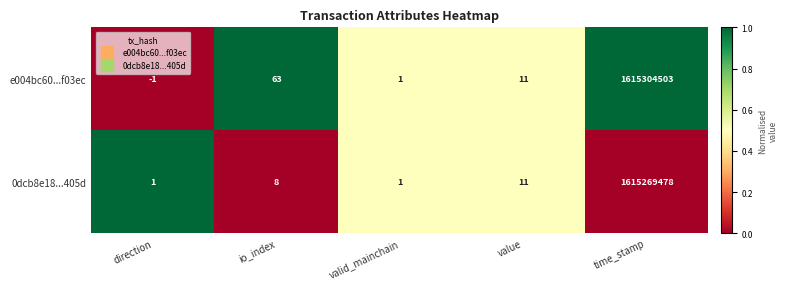

Rank the series at io_index from highest to lowest value.

e004bc60...f03ec, 0dcb8e18...405d